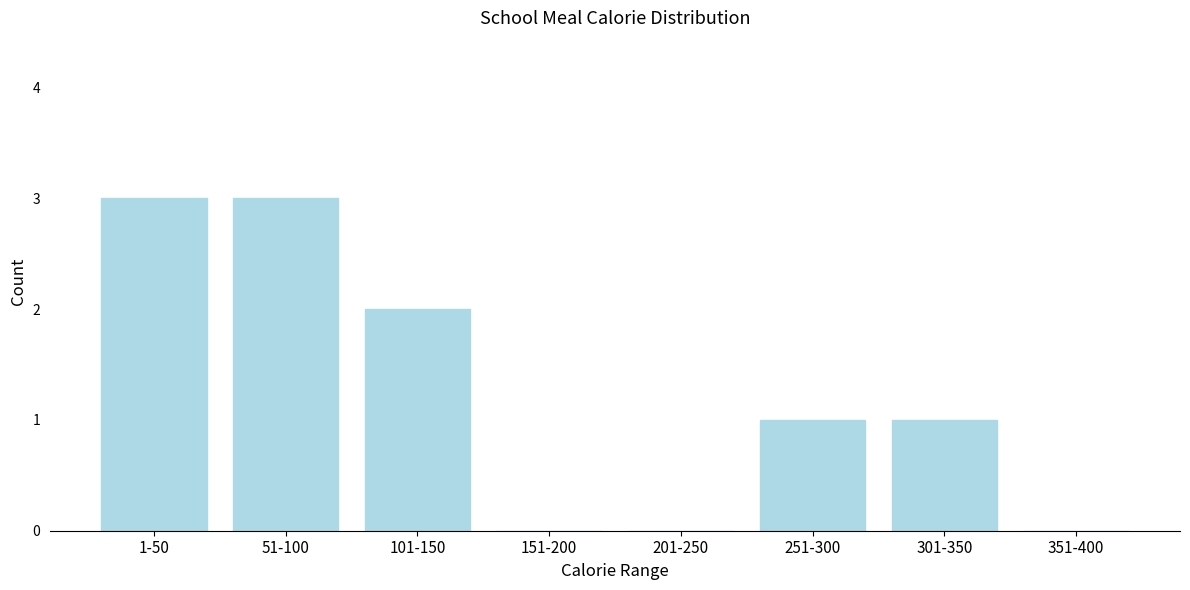

Reading left to right, what are all the values shown in this chart?

1-50=3	51-100=3	101-150=2	151-200=0	201-250=0	251-300=1	301-350=1	351-400=0